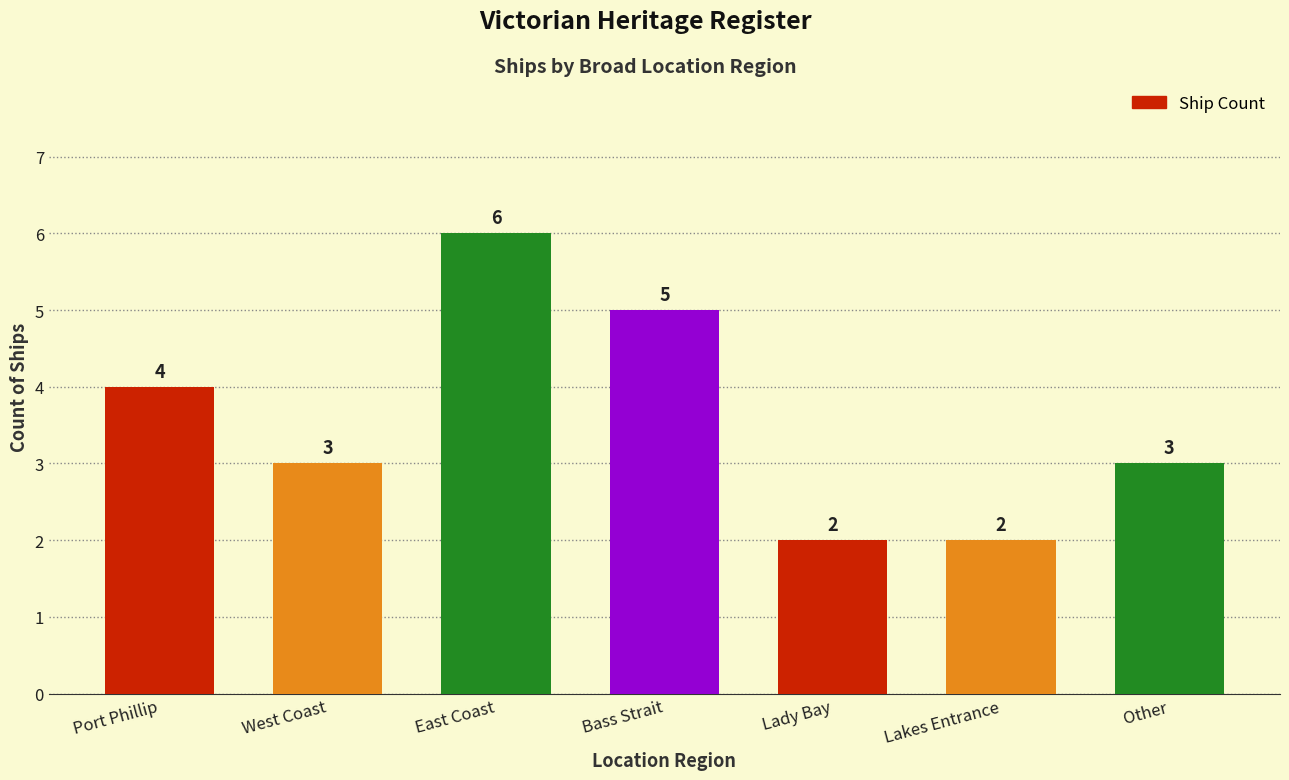

What is the difference between the values at West Coast and Lady Bay?

1